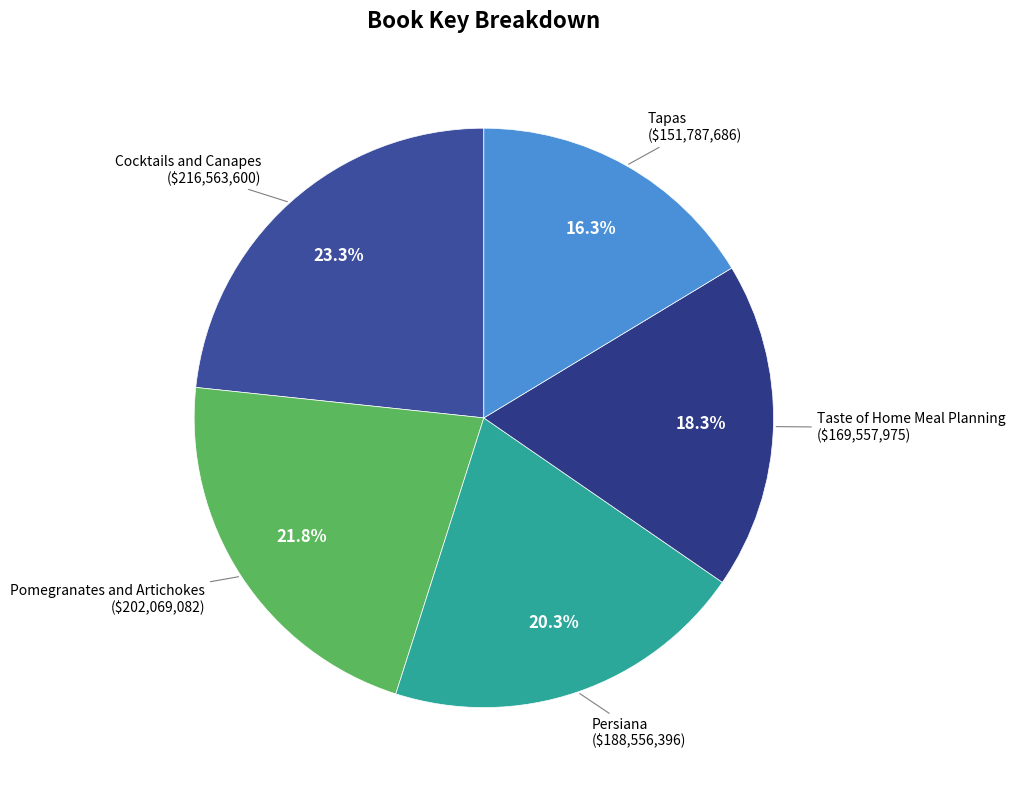

Is it true that Pomegranates and Artichokes is 22% of the pie?

True